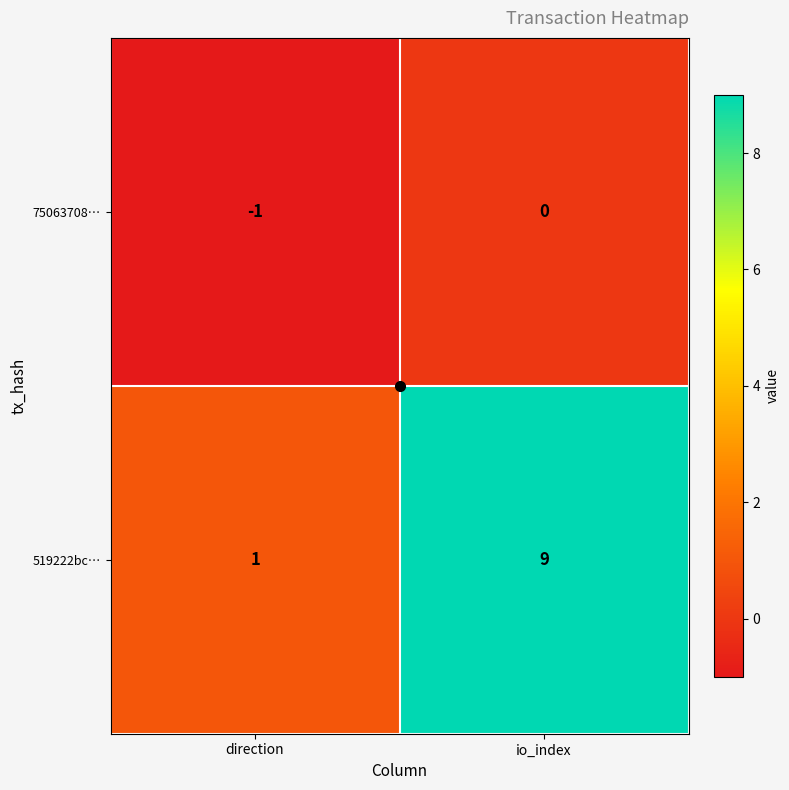

At which category is the sum across all series the highest?

io_index